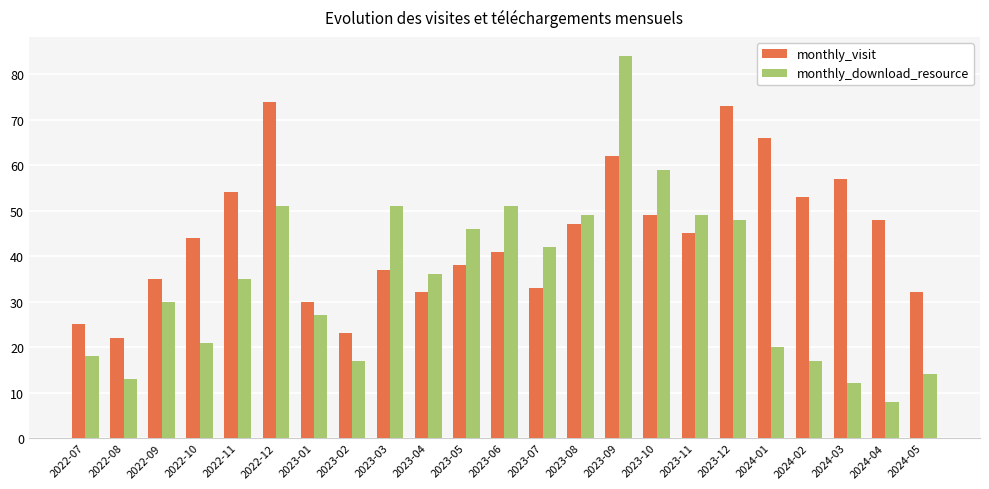

Which category has the highest value across all series?

2023-09